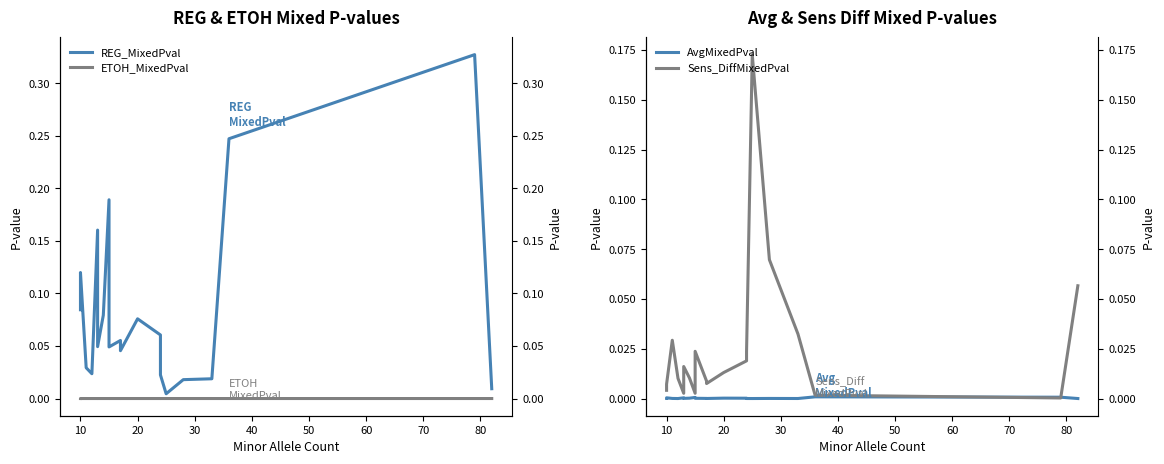

True or false: Sens_DiffMixedPval and ETOH_MixedPval intersect in this chart.

False